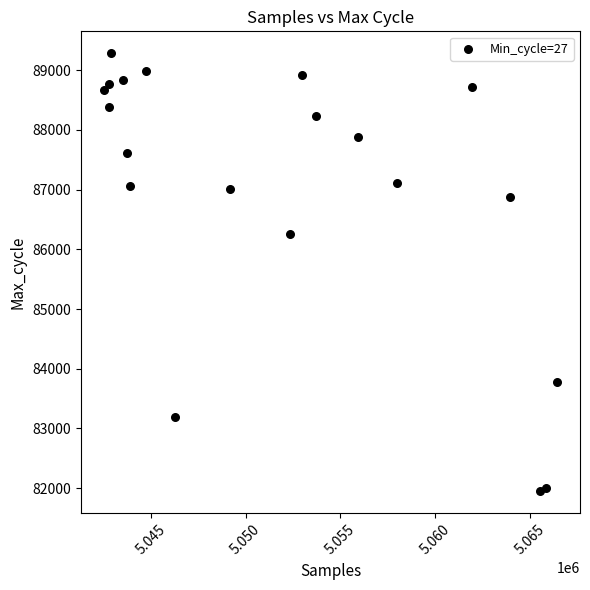

What Y value in the scatter plot is closest to 85615?

86253